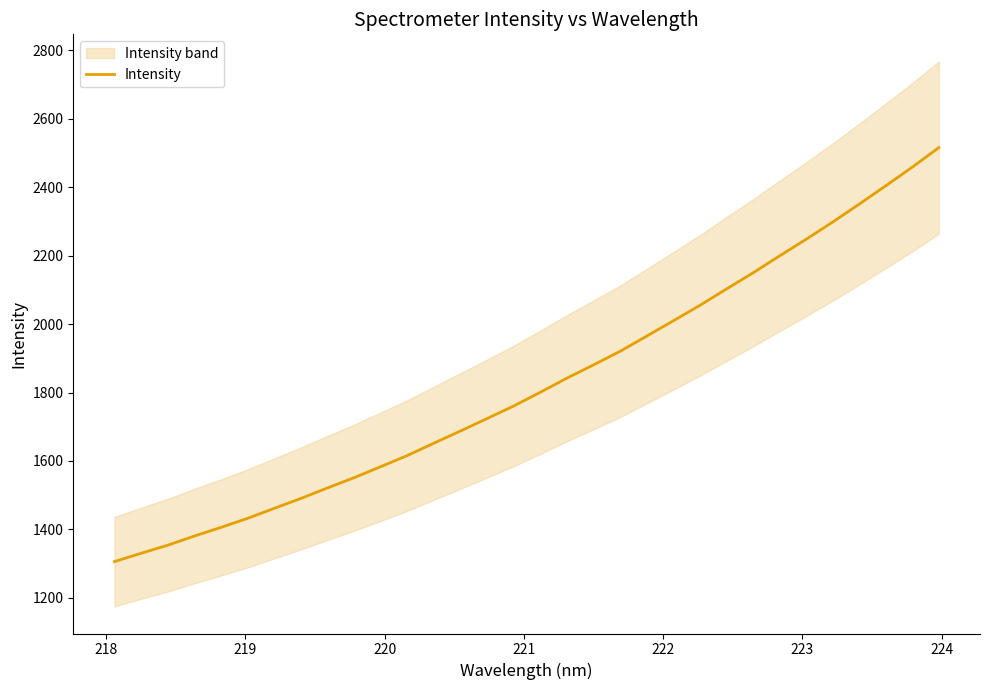

How many data points does each series have?

32